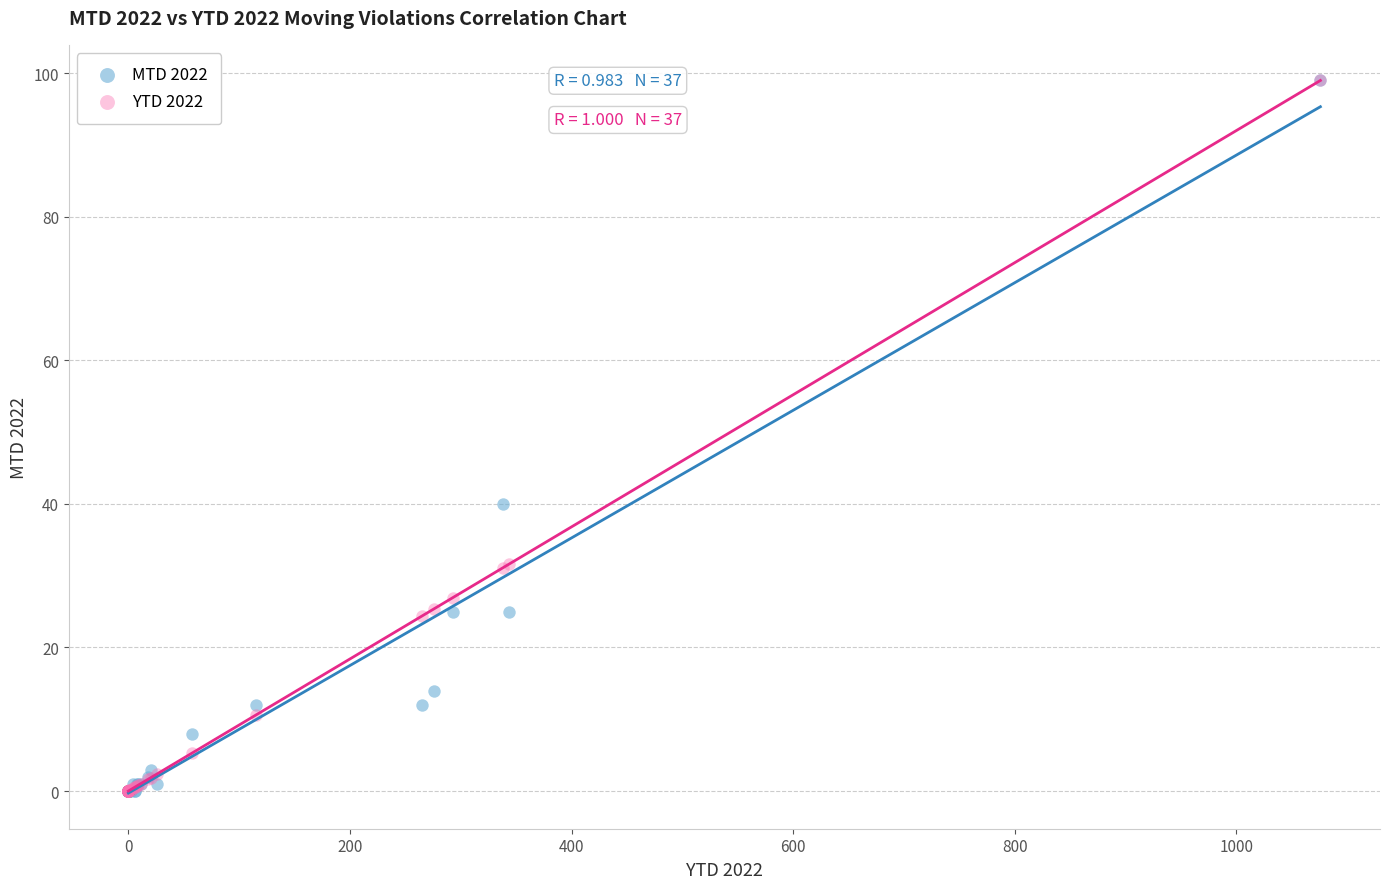

Across all series, what Y value is closest to 49?

40.0